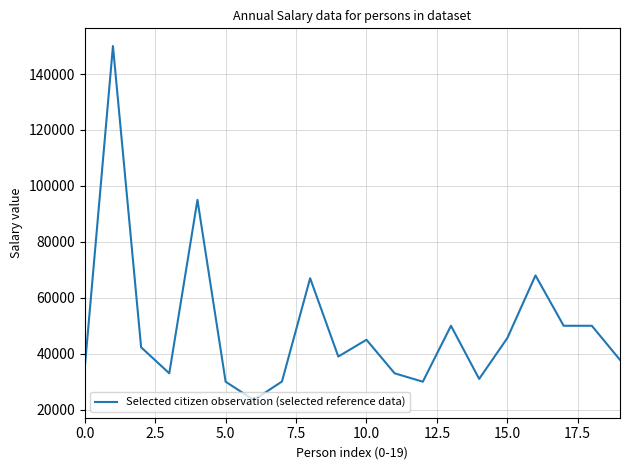

Is this an area chart (filled region under the line)?

No